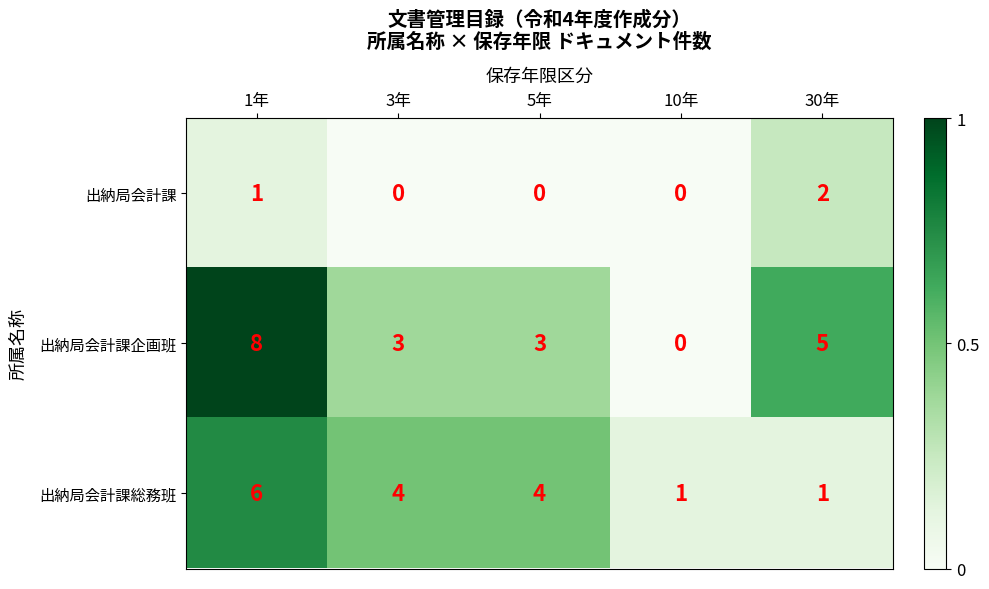

What is the sum of the 出納局会計課総務班 values at 5年 and 3年?

8